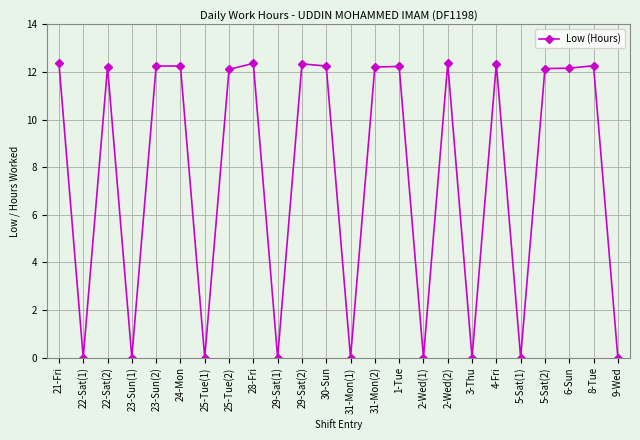

Where is the first local minimum?

22-Sat(1)